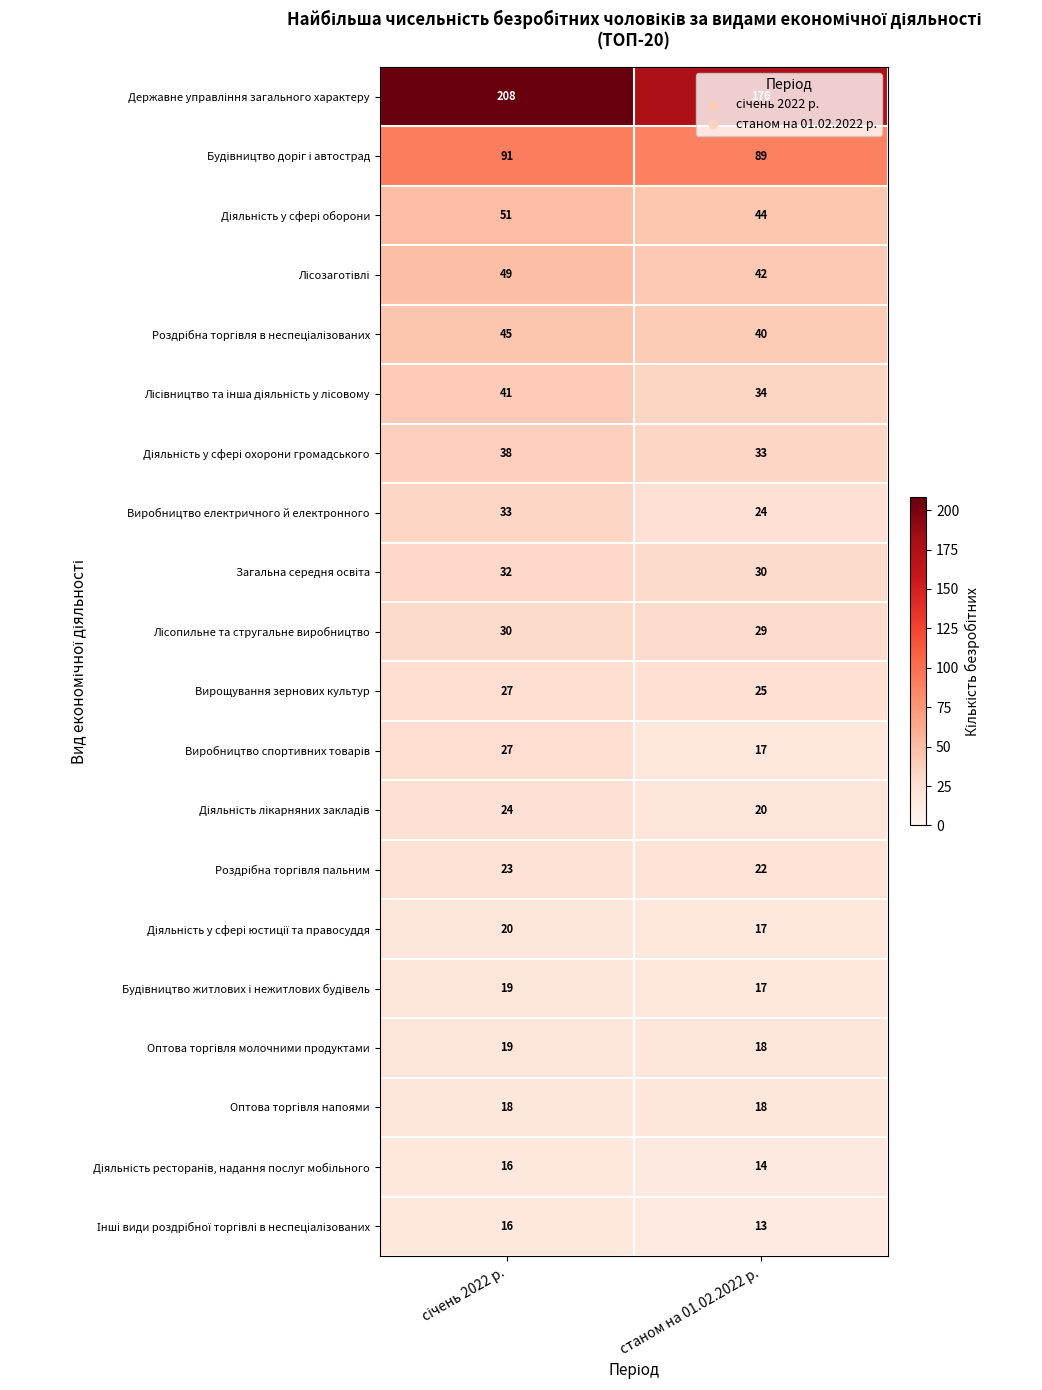

At which label is Виробництво електричного й електронного closest to 28?

станом на 01.02.2022 р.